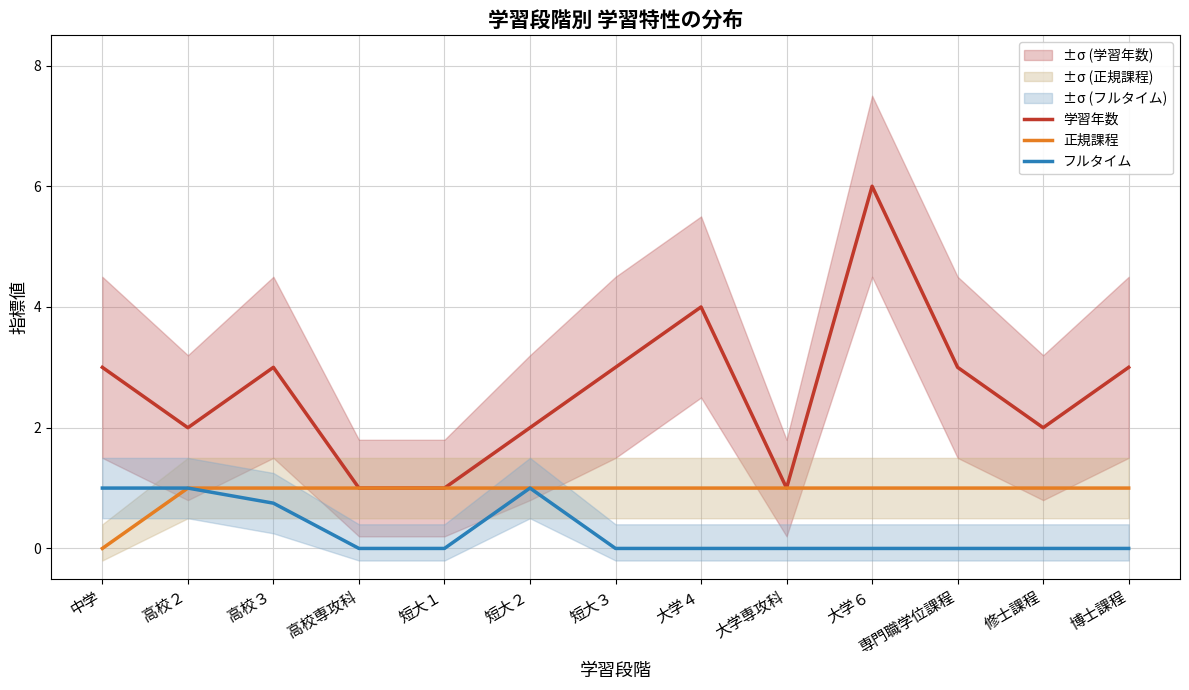

Rank the categories by フルタイム value from highest to lowest.

中学, 高校２, 短大２, 高校３, 高校専攻科, 短大１, 短大３, 大学４, 大学専攻科, 大学６, 専門職学位課程, 修士課程, 博士課程